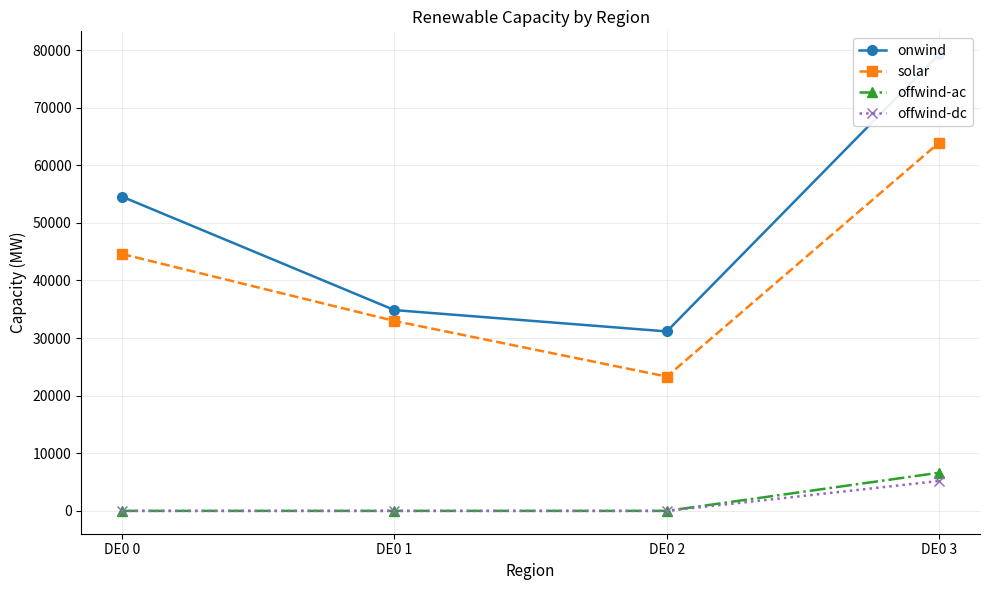

True or false: onwind and offwind-dc intersect in this chart.

False